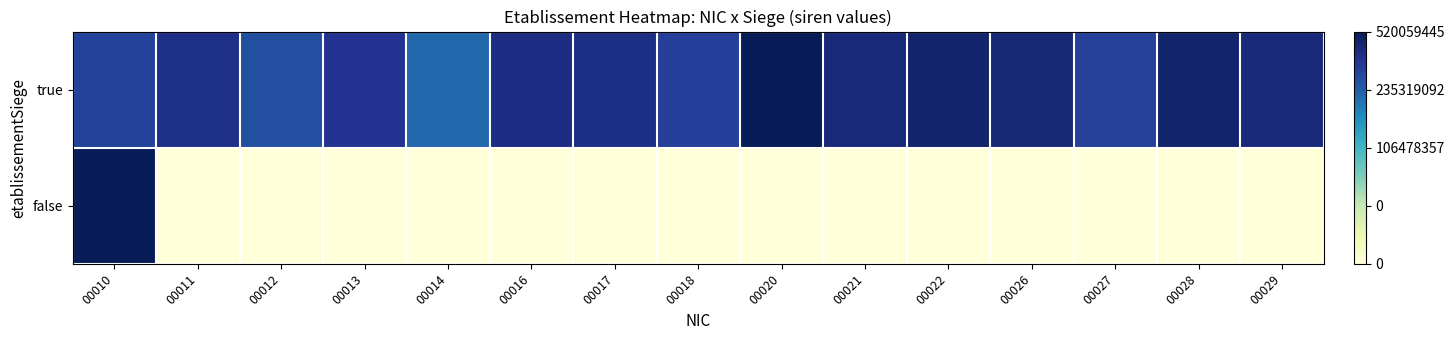

Rank the series by their average value, from lowest to highest.

false, true